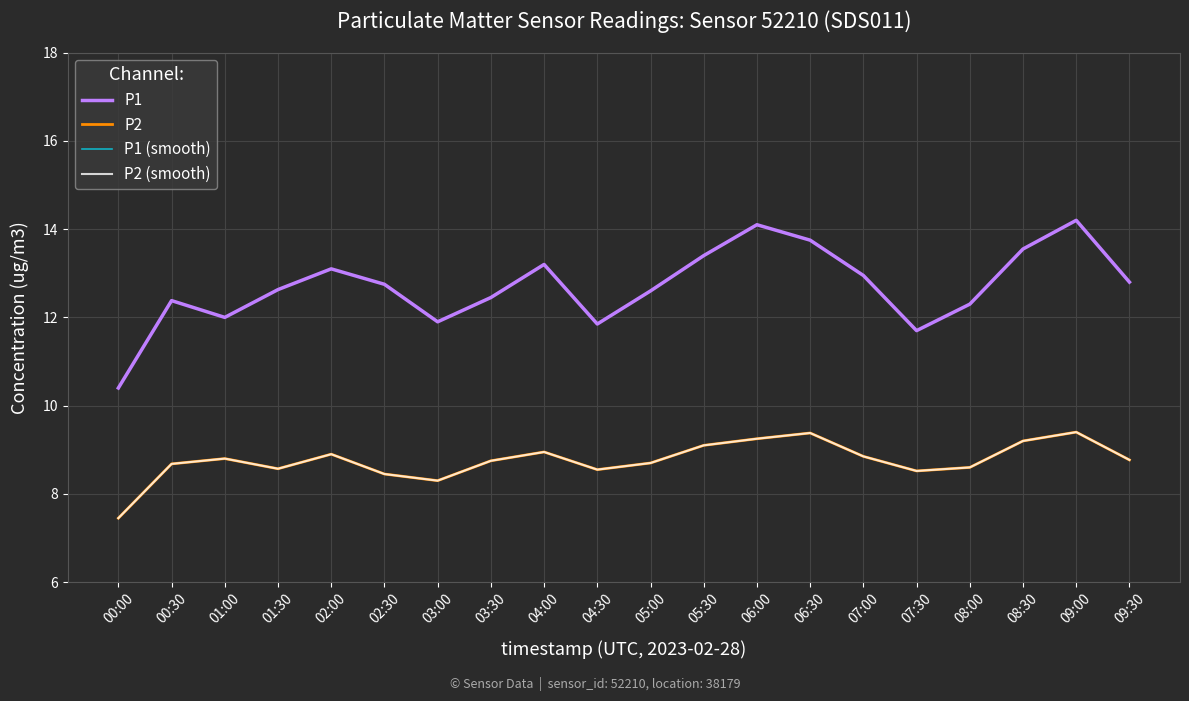

At which category does P1 (smooth) reach its first local peak?

00:30